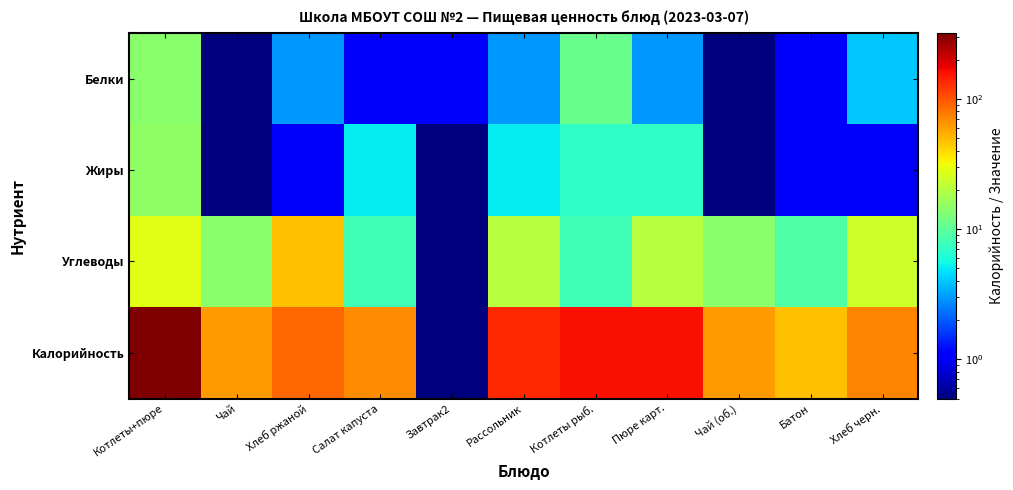

Which category has the highest value across all series?

Котлеты+пюре